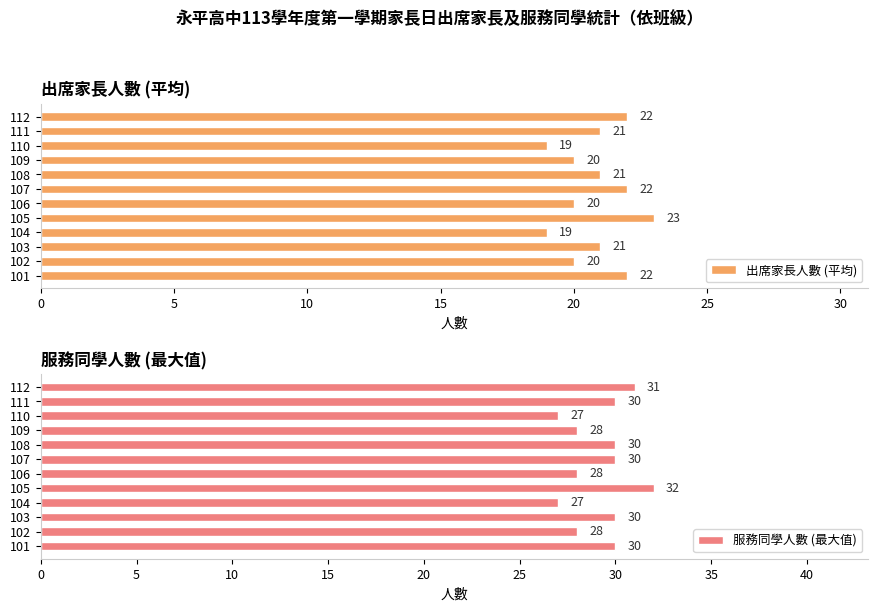

What is the lowest value of the 出席家長人數 (平均) series?

19